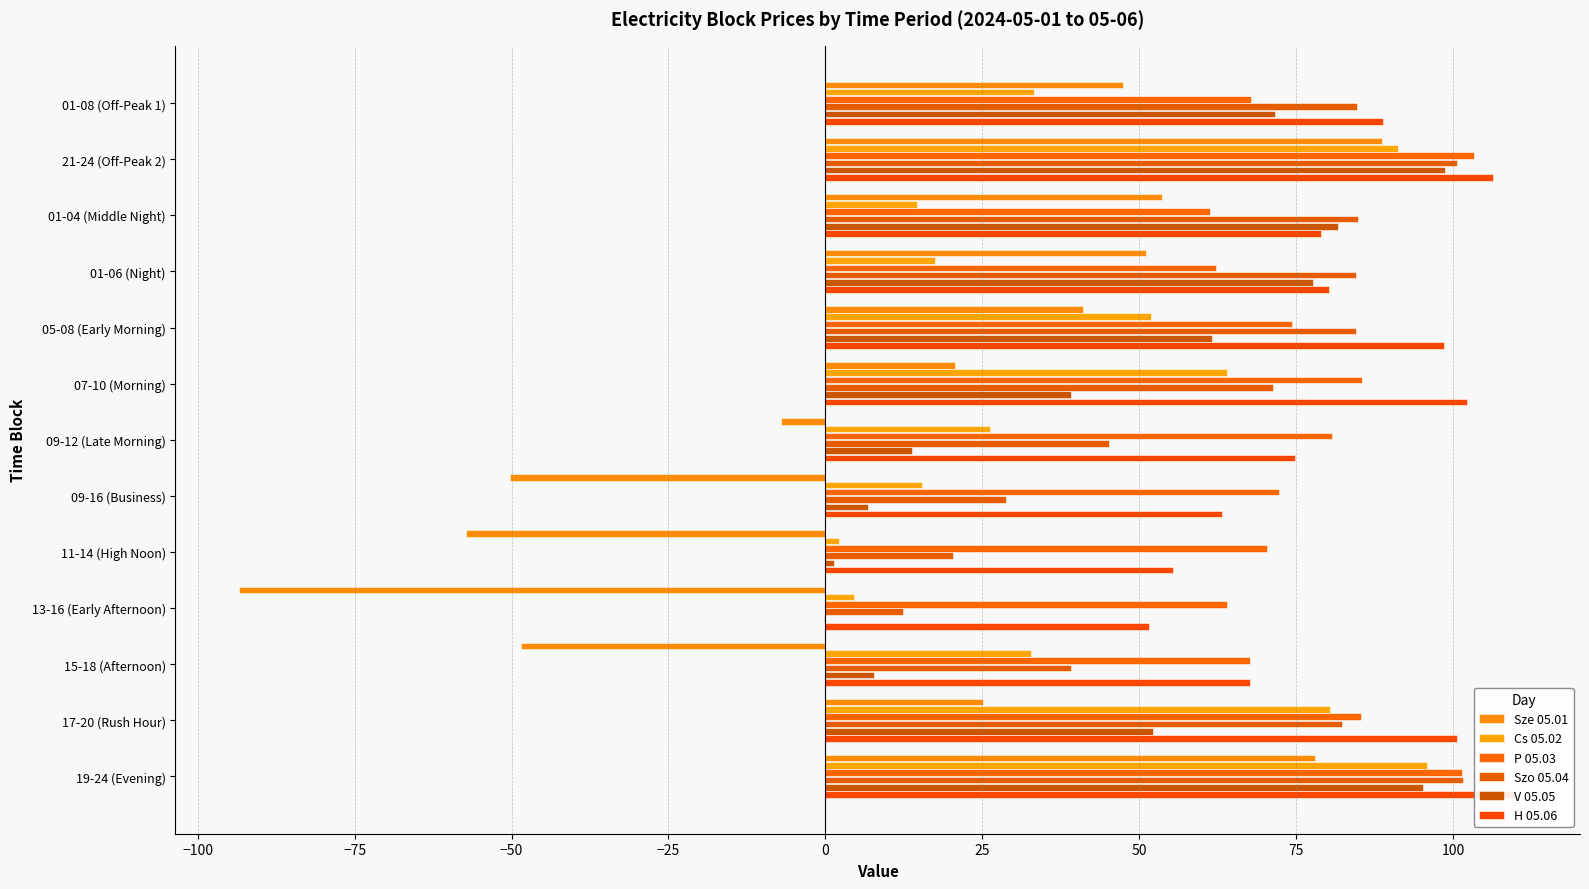

The value of Szo 05.04 at 11-14 (High Noon) is 20.3. True or false?

True